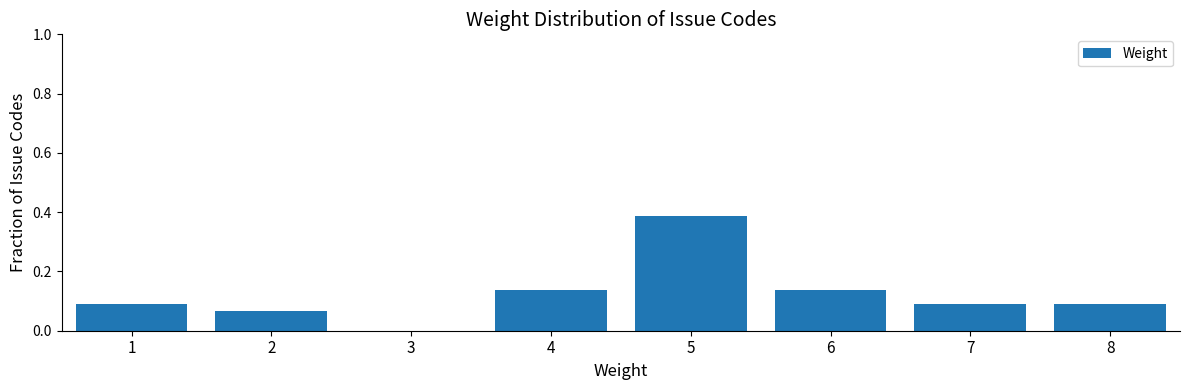

What is the sum of all values?

1.0